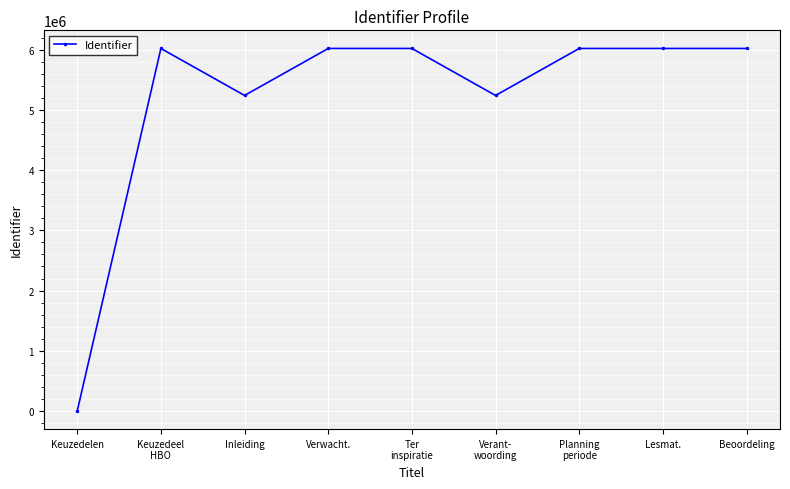

True or false: the data shows 6020418 at Lesmat..

True